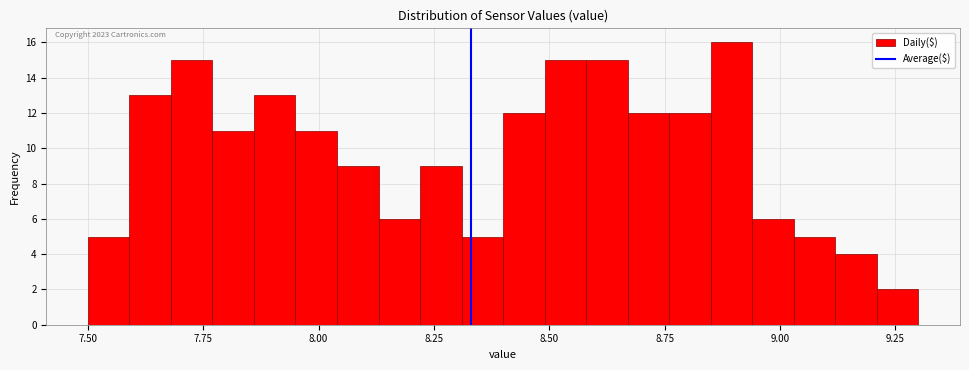

Read against the x-axis, roughly where is the centre of the tallest bar?

8.90